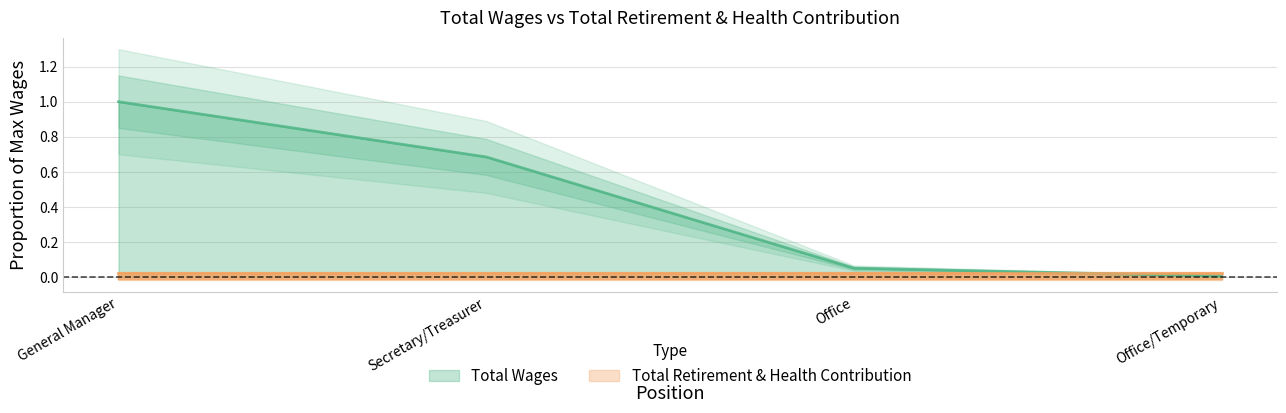

Which category has the lowest value across all series?

Office/Temporary